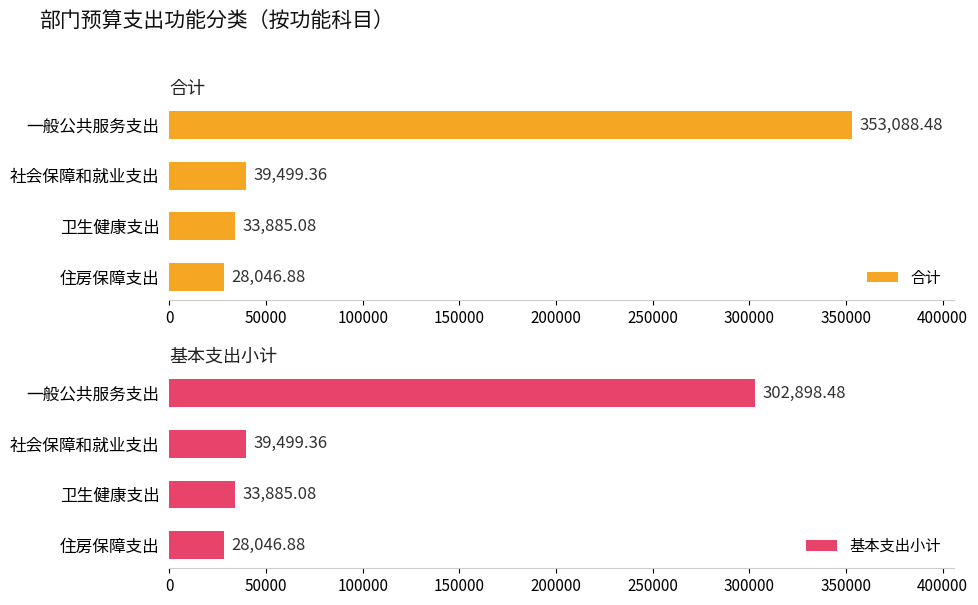

Is it true that 基本支出小计 equals 437563.5 at 一般公共服务支出?

False